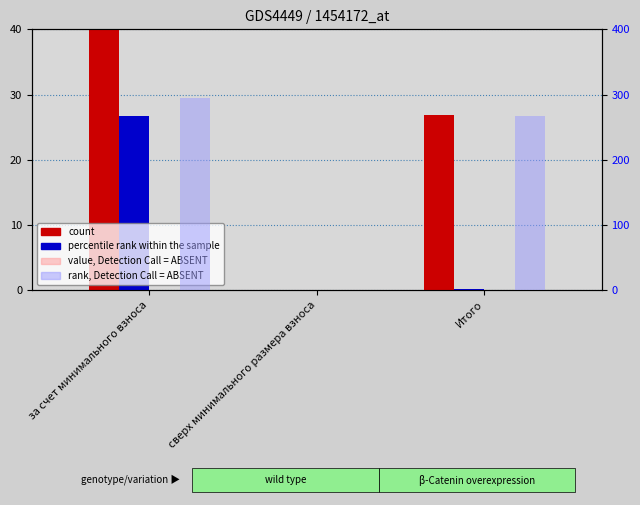

How many bars are there in total?

12